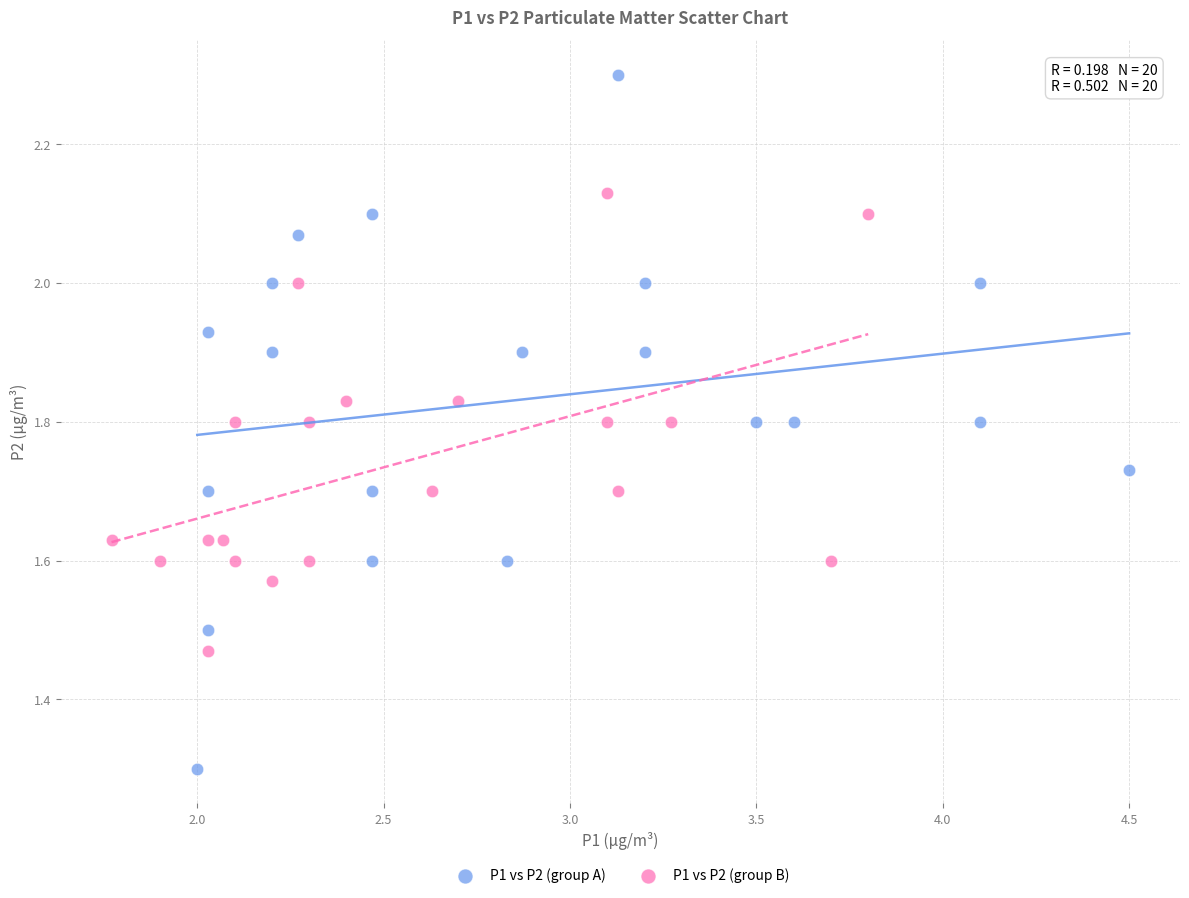

What are all the series names shown in the legend?

P1 vs P2 (group A), P1 vs P2 (group B)